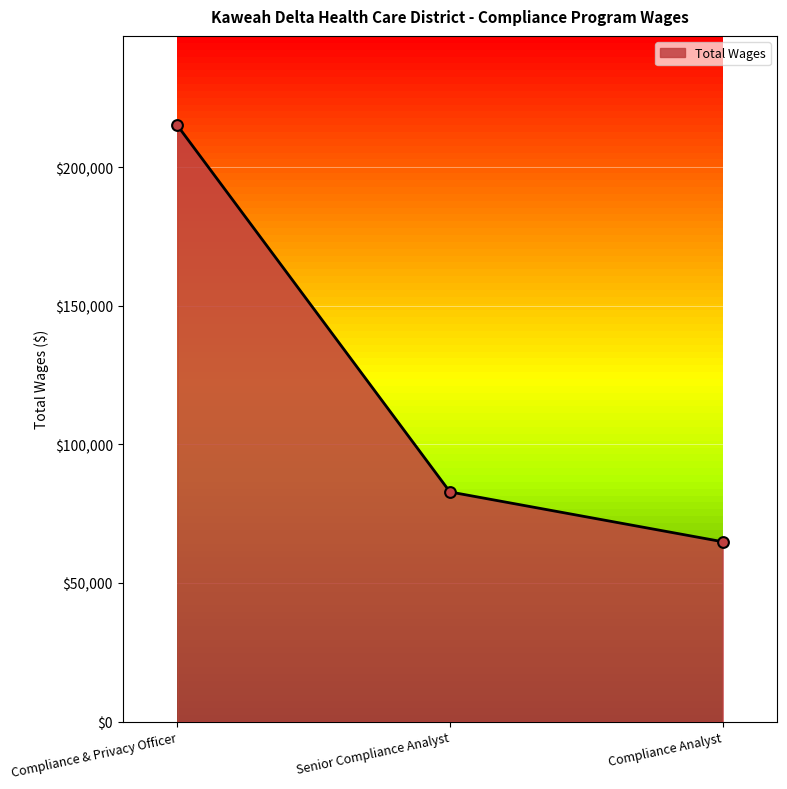

What is the change in value from Compliance & Privacy Officer to Senior Compliance Analyst?

-132231